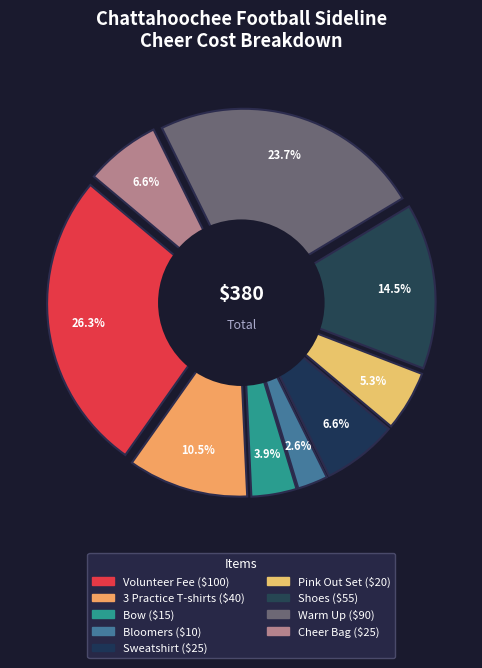

What percentage is the Warm Up slice, to the nearest percent?

24%